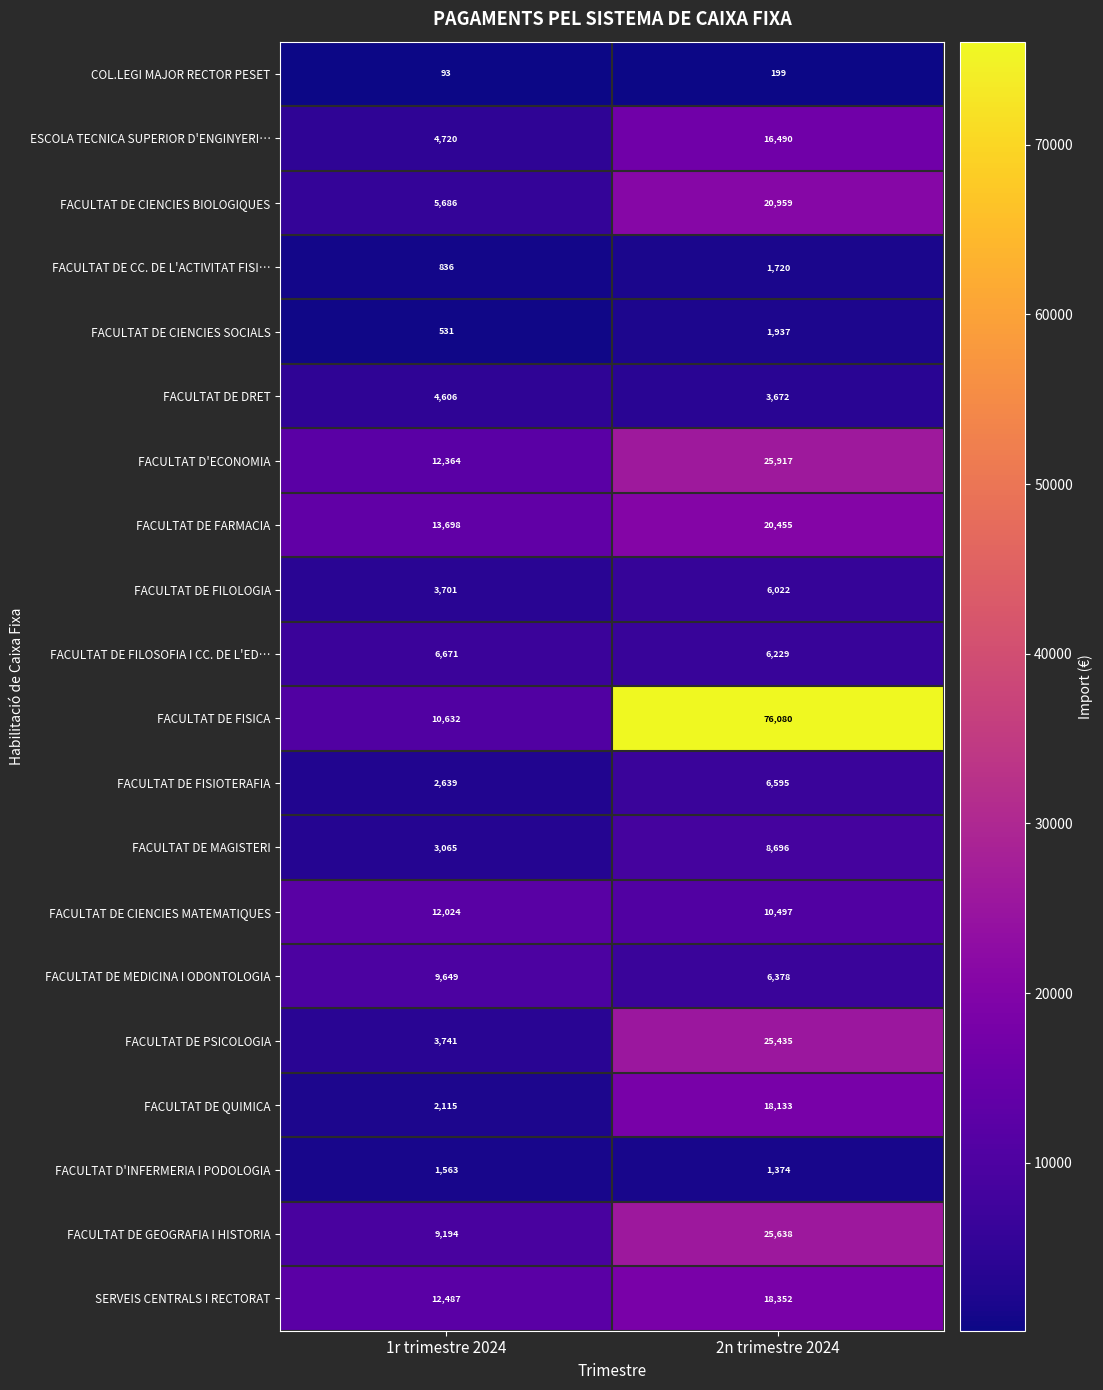

What is the sum of all ESCOLA TECNICA SUPERIOR D'ENGINYERI… values?

21210